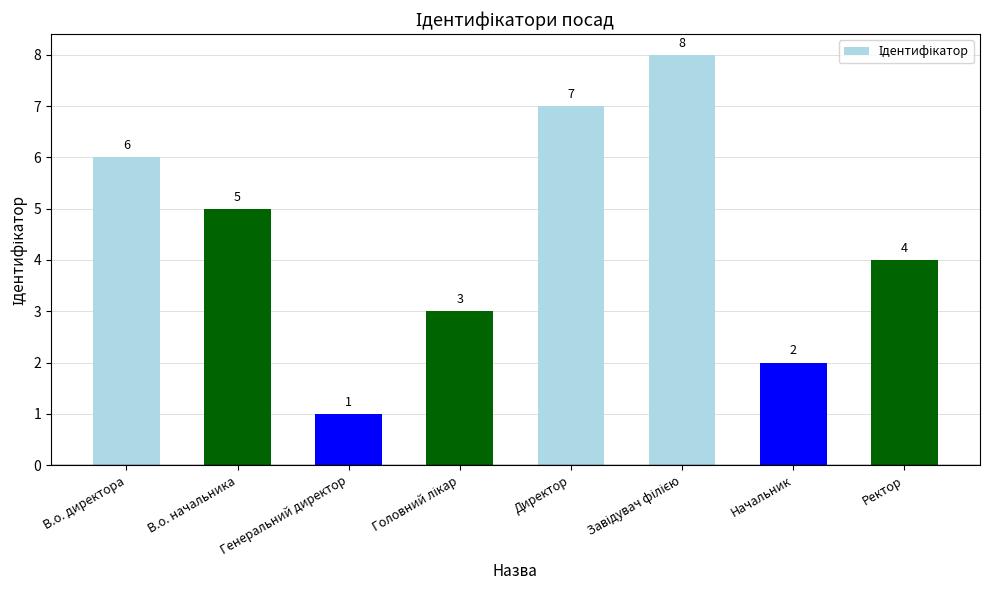

What position from the right is Начальник?

2